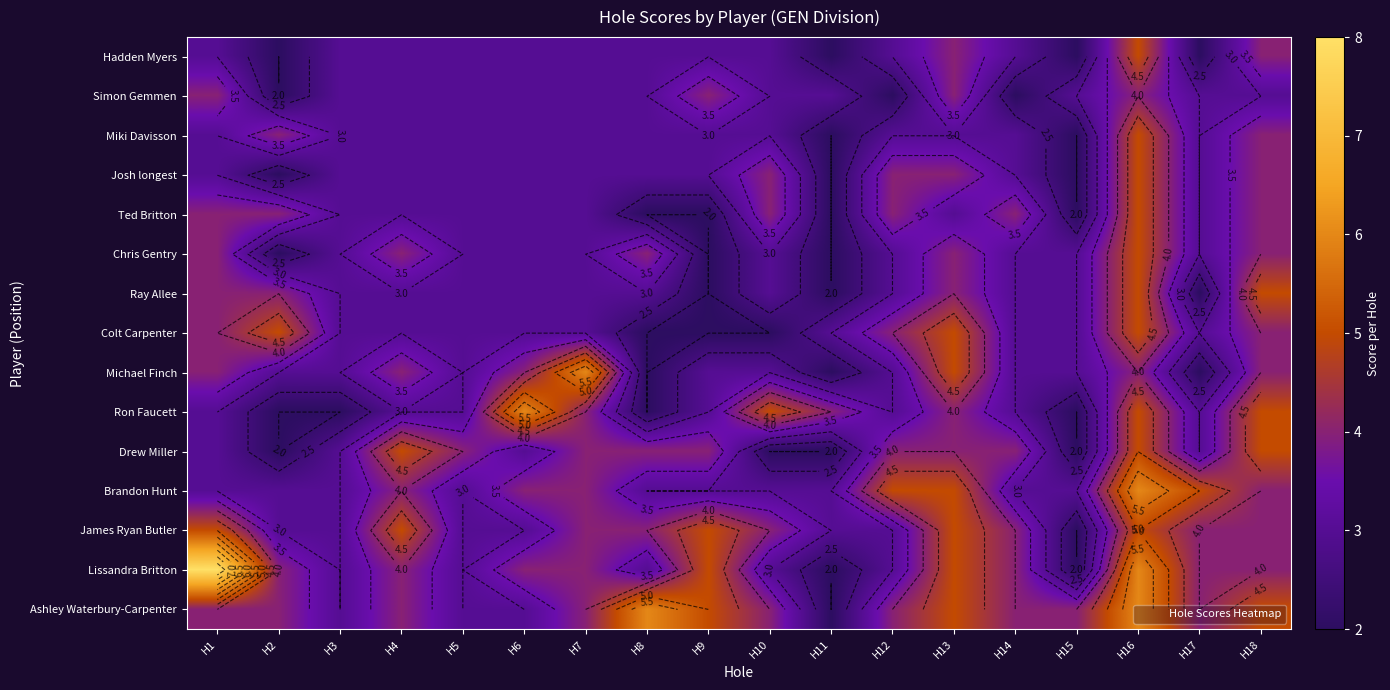

What is the minimum value for Drew Miller?

2